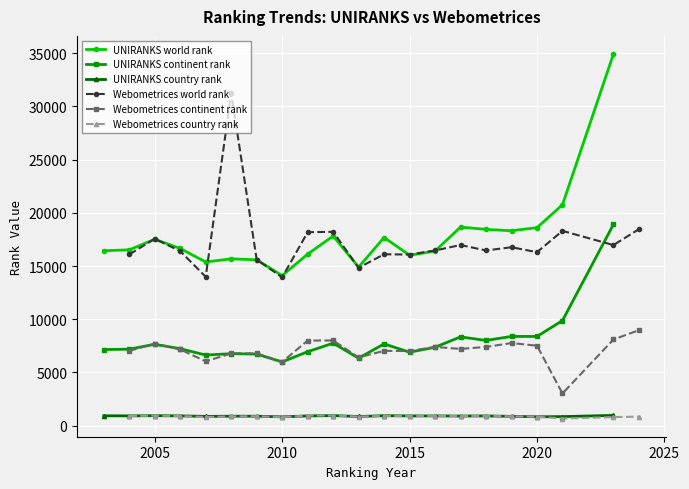

True or false: Webometrices country rank and Webometrices world rank cross at least once.

False